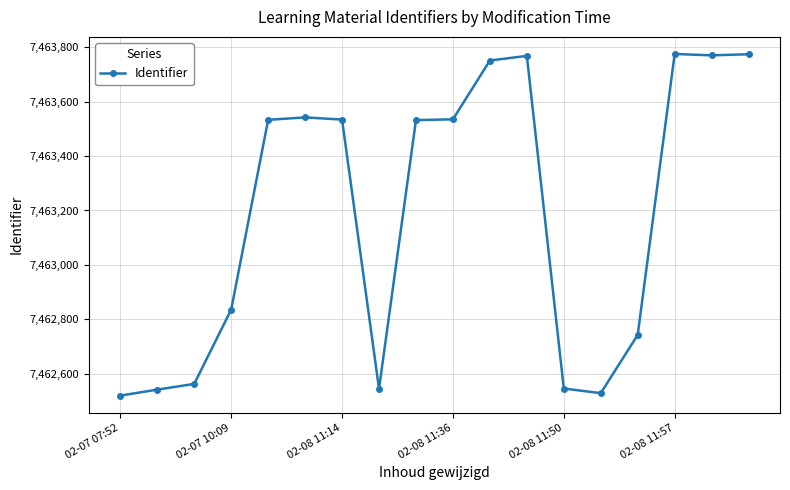

What is the value of the 16th point from the left?

7463775